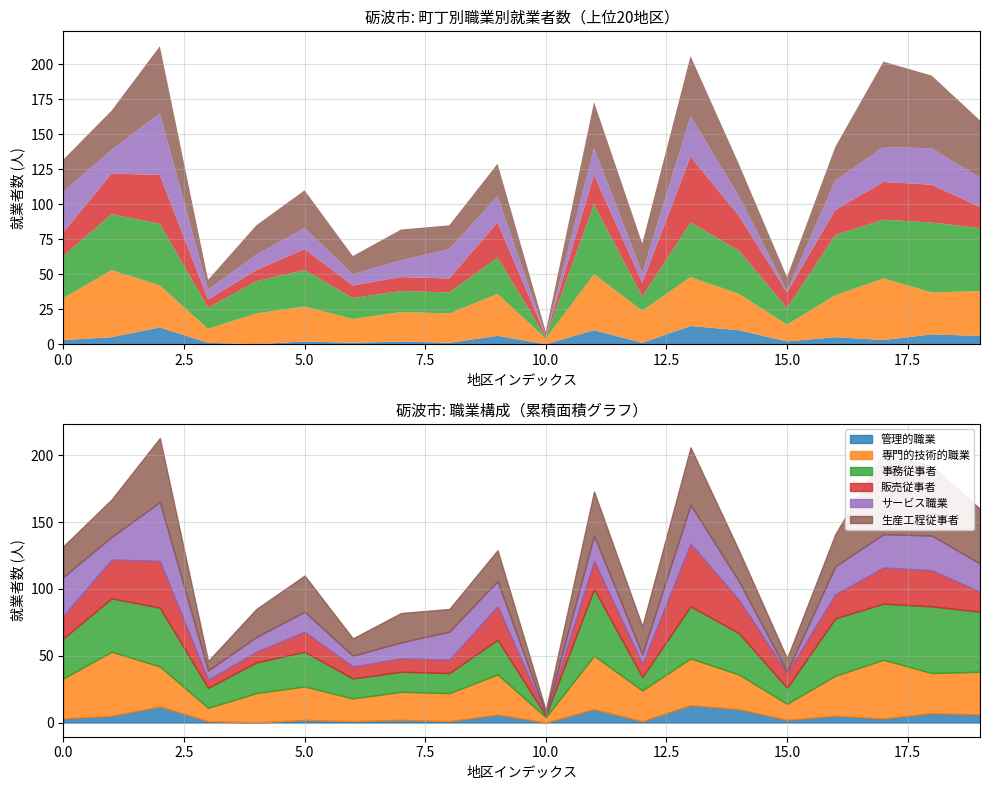

Rank the series at 一番町 from highest to lowest value.

専門的技術的職業, 事務従事者, サービス職業, 生産工程従事者, 販売従事者, 管理的職業